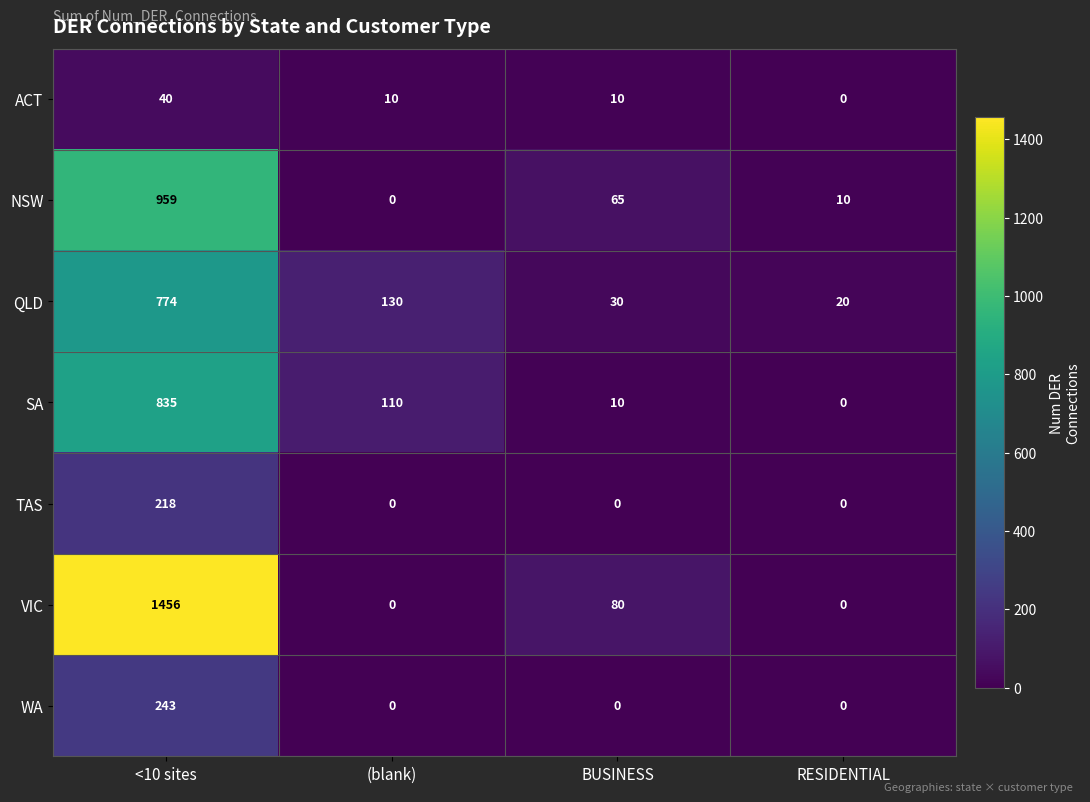

How many categories are shown in the chart?

4